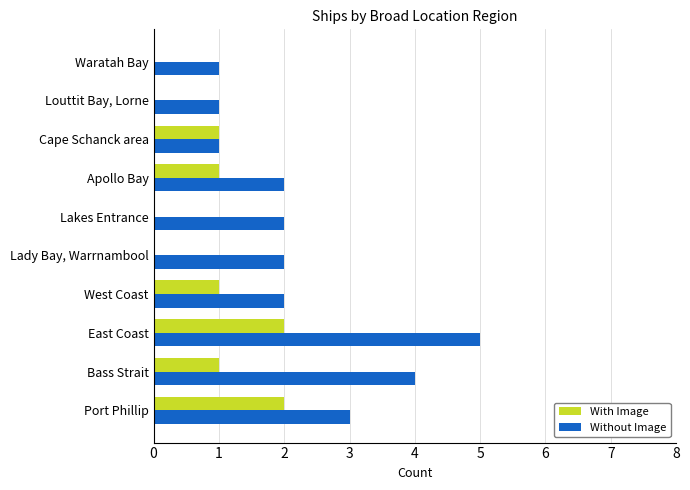

The With Image series shows -1 at Waratah Bay. True or false?

False